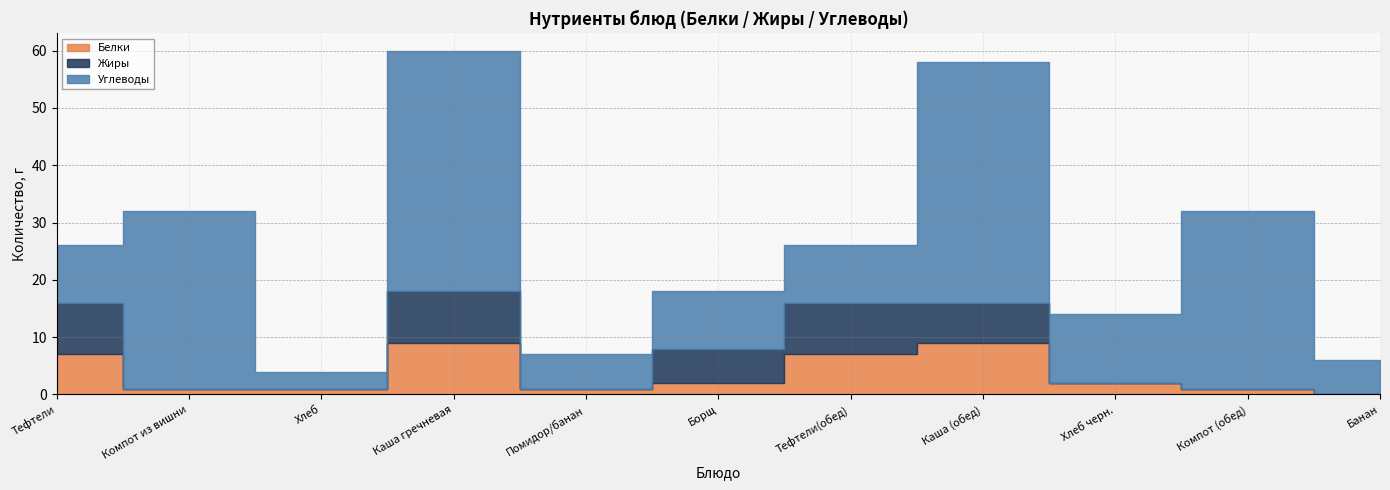

What is the label of the 7th point from the right?

Помидор/банан